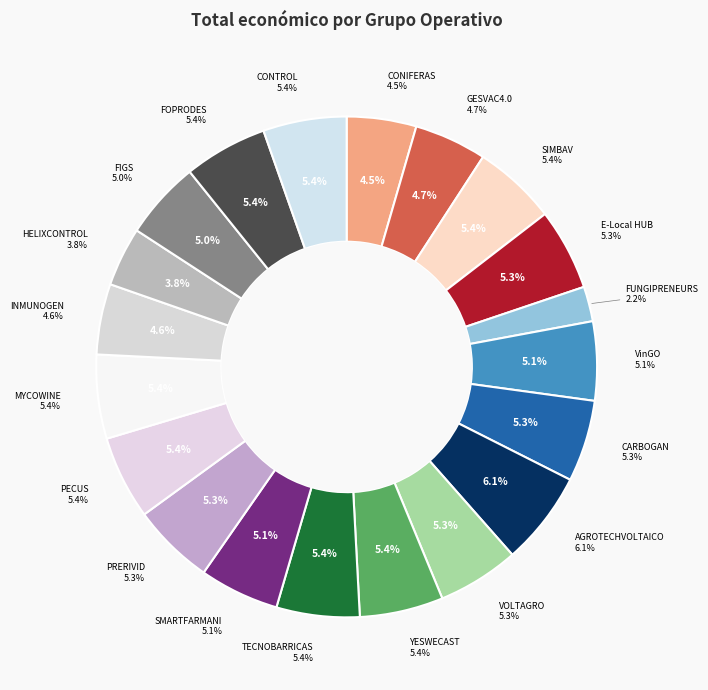

Count the number of slices in the pie.

20